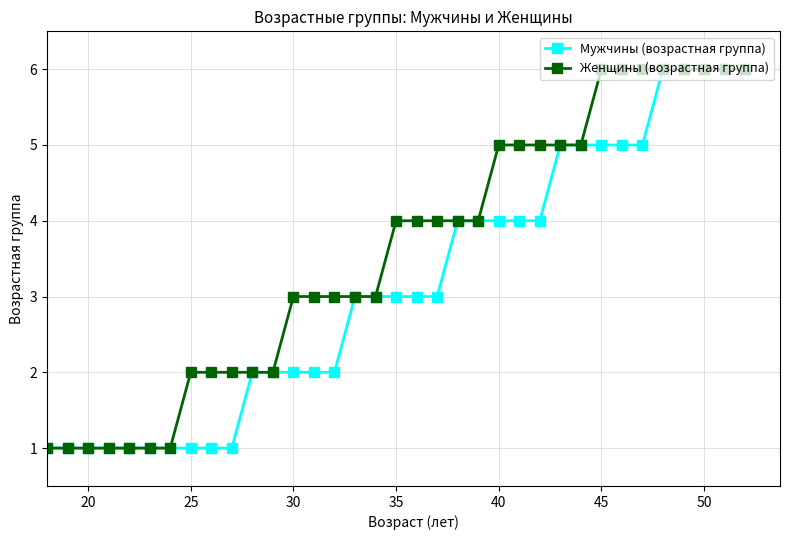

What is the highest value of the Мужчины (возрастная группа) series?

6